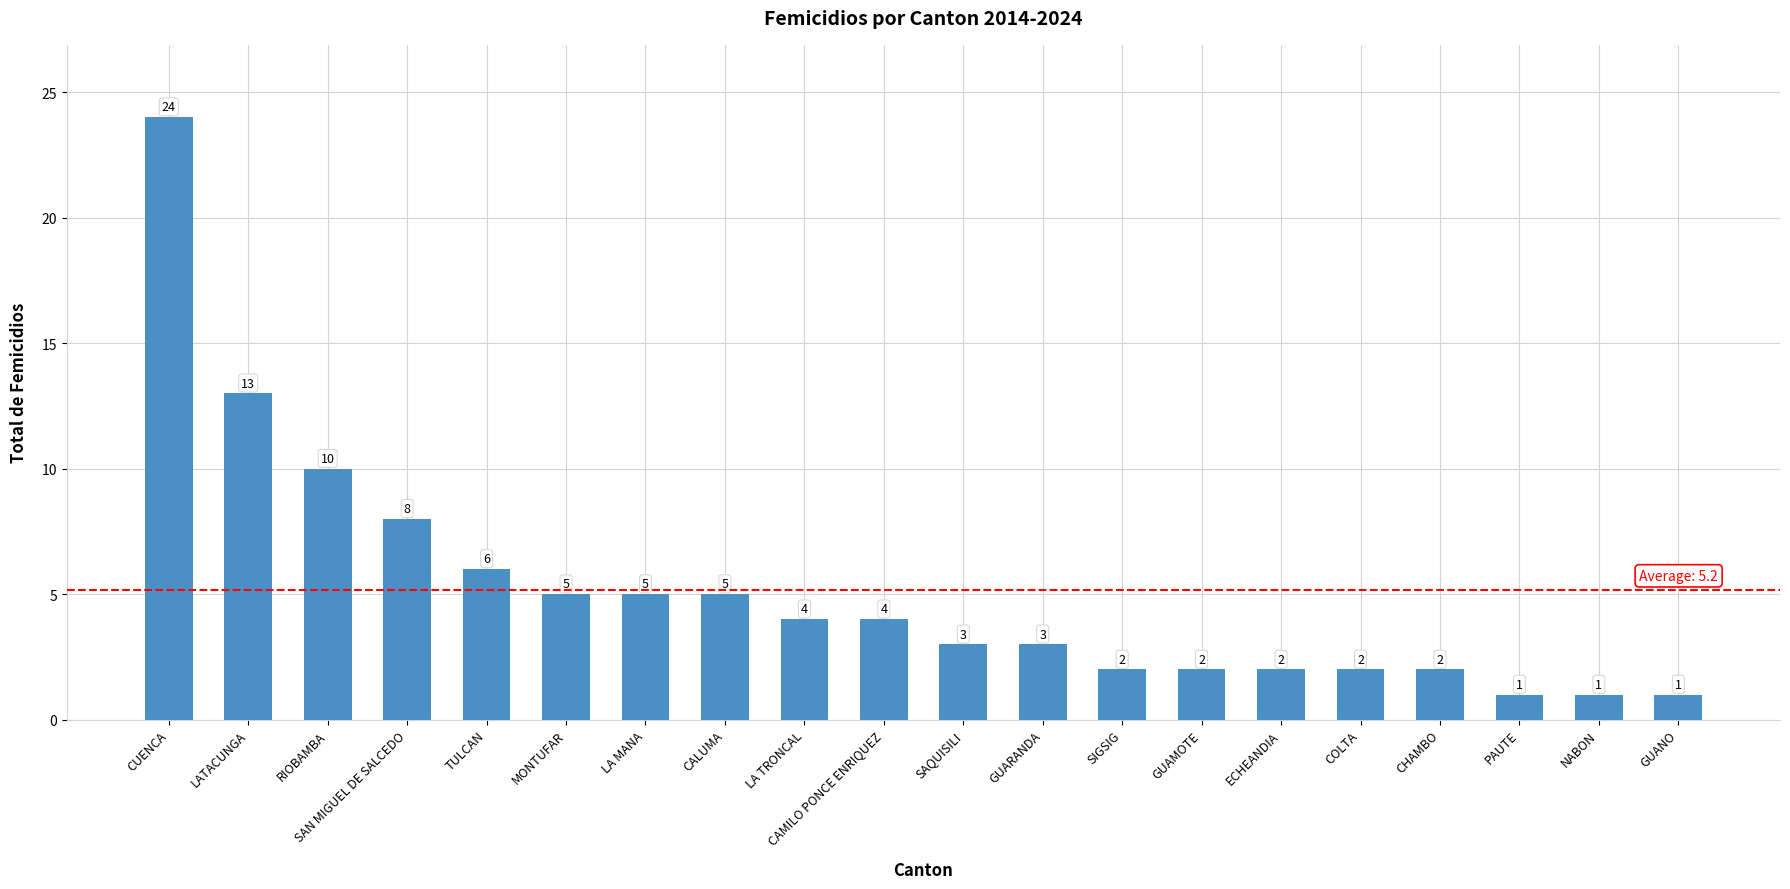

What is the change in value from CUENCA to PAUTE?

-23